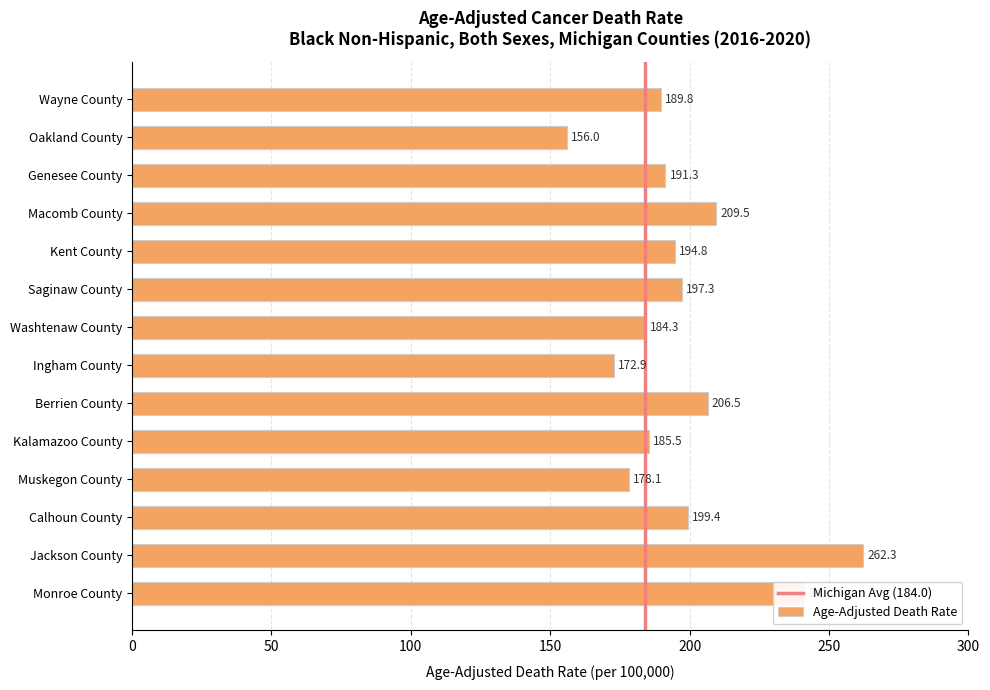

What position from the bottom is Wayne County?

14